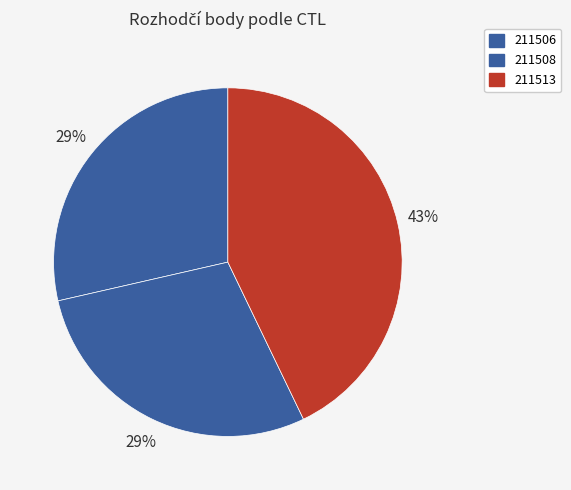

Count the number of slices in the pie.

3